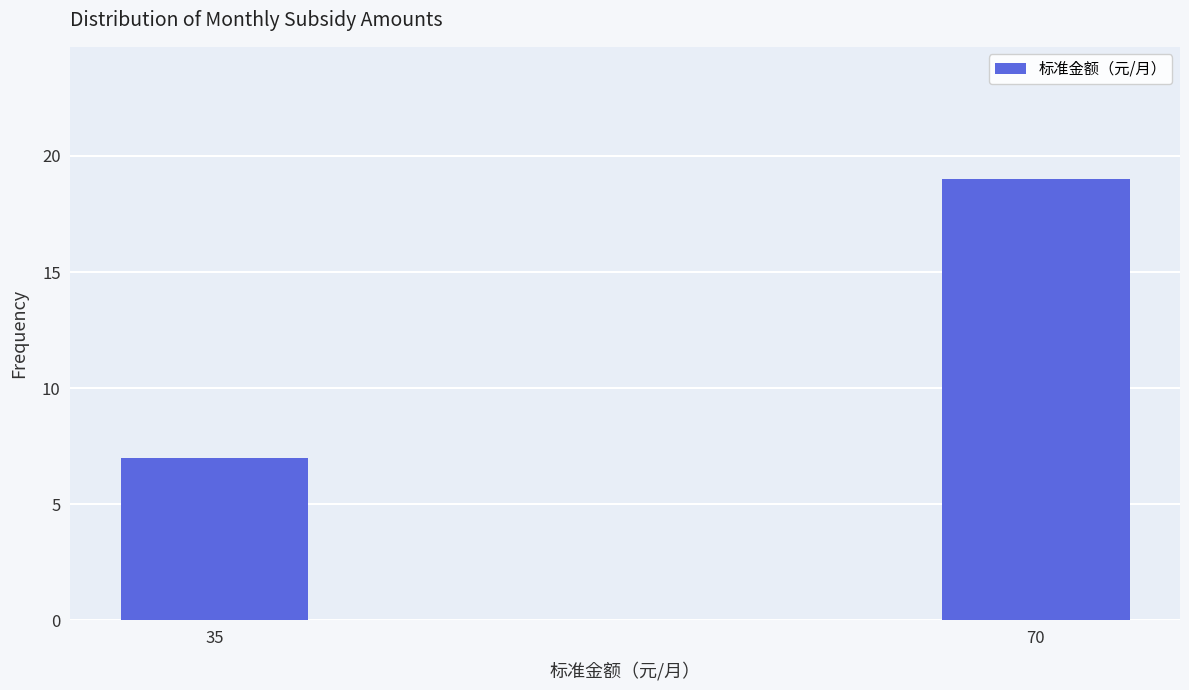

Reading right to left, list all the values displayed in this chart.

19	7